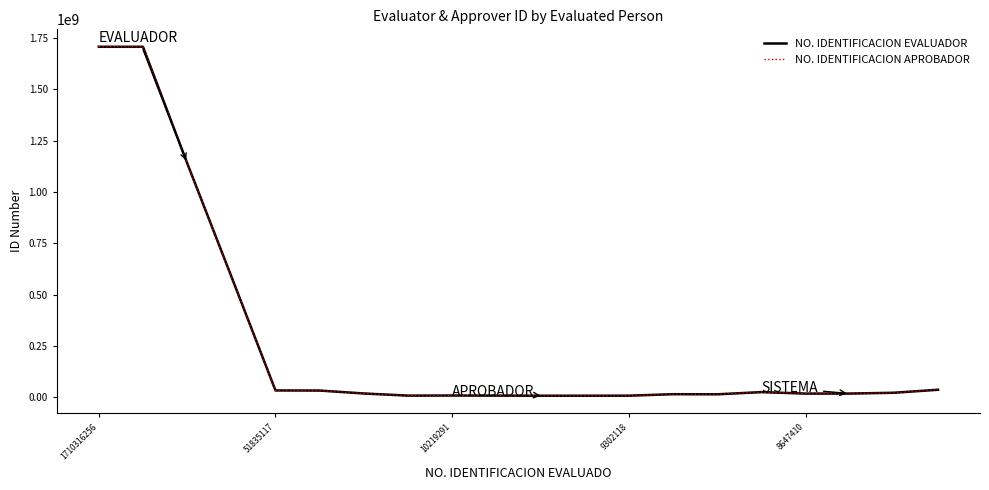

What is the value of the NO. IDENTIFICACION APROBADOR point at the 10th from the left?

8850366.7